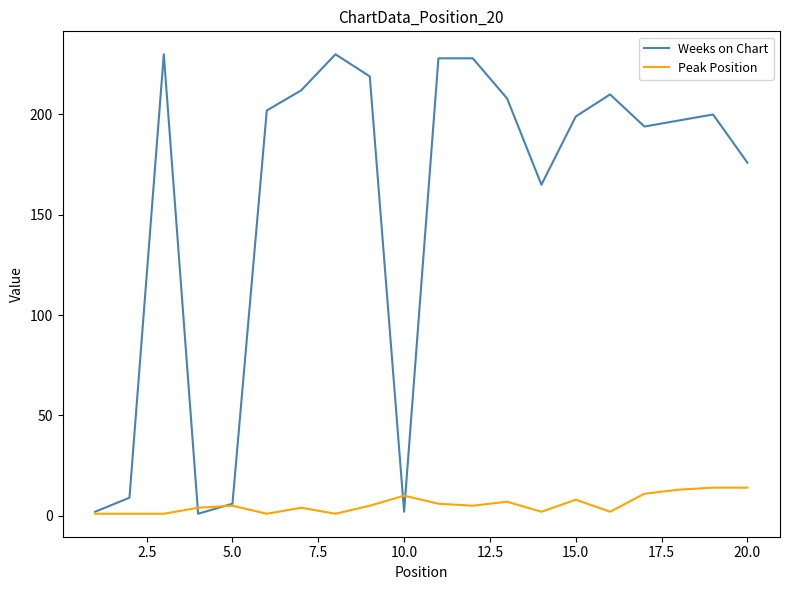

Which series has the widest spread of values?

Weeks on Chart